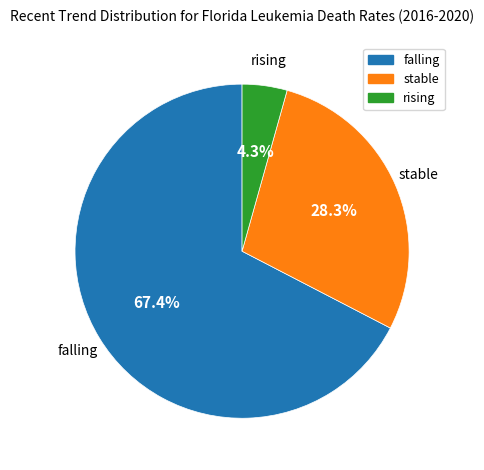

How many segments does this pie chart have?

3